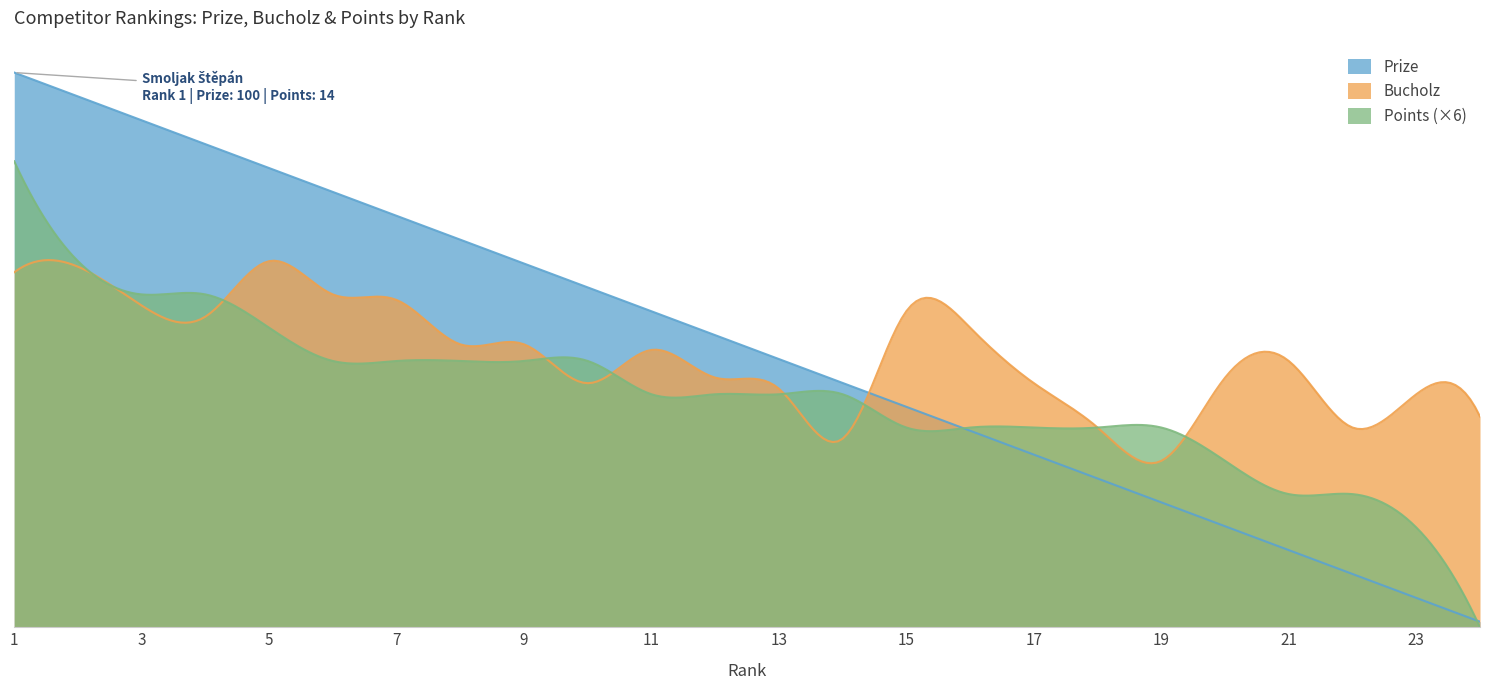

Reading left to right, transcribe all the data shown in this chart.

Prize: 100.0	95.7	91.4	87.1	82.8	78.5	74.2	69.9	65.6	61.2	57.0	52.6	48.4	44.0	39.7	35.4	31.1	26.8	22.5	18.2	13.9	9.6	5.3	1.0
Bucholz: 64.0	65.0	58.0	56.0	66.0	60.0	59.0	51.0	51.0	44.0	50.0	45.0	43.0	34.0	57.0	54.0	44.0	36.0	30.0	45.0	48.0	36.0	42.0	38.0
Points: 14.0	11.0	10.0	10.0	9.0	8.0	8.0	8.0	8.0	8.0	7.0	7.0	7.0	7.0	6.0	6.0	6.0	6.0	6.0	5.0	4.0	4.0	3.0	0.0